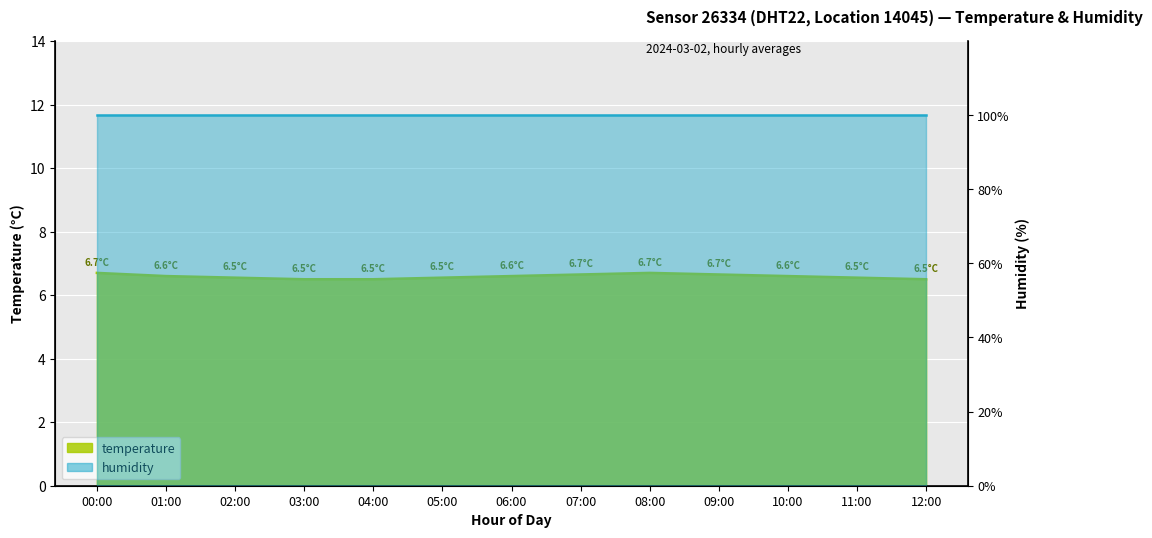

Count the values in the range 6 to 7.

13